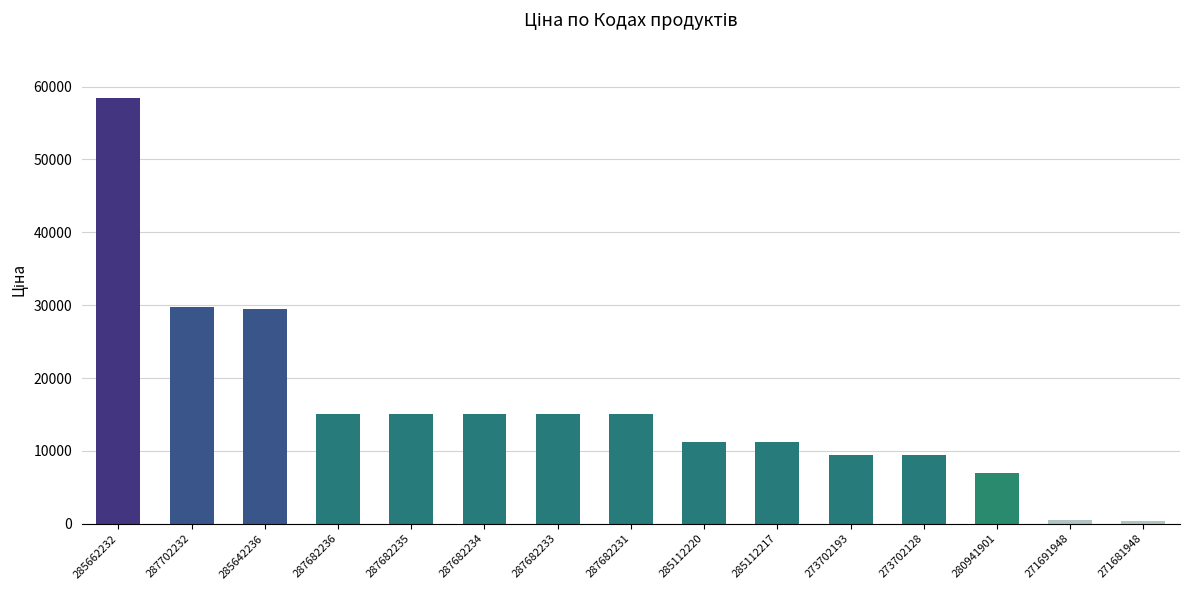

Read the value at 287682236.

15120.0